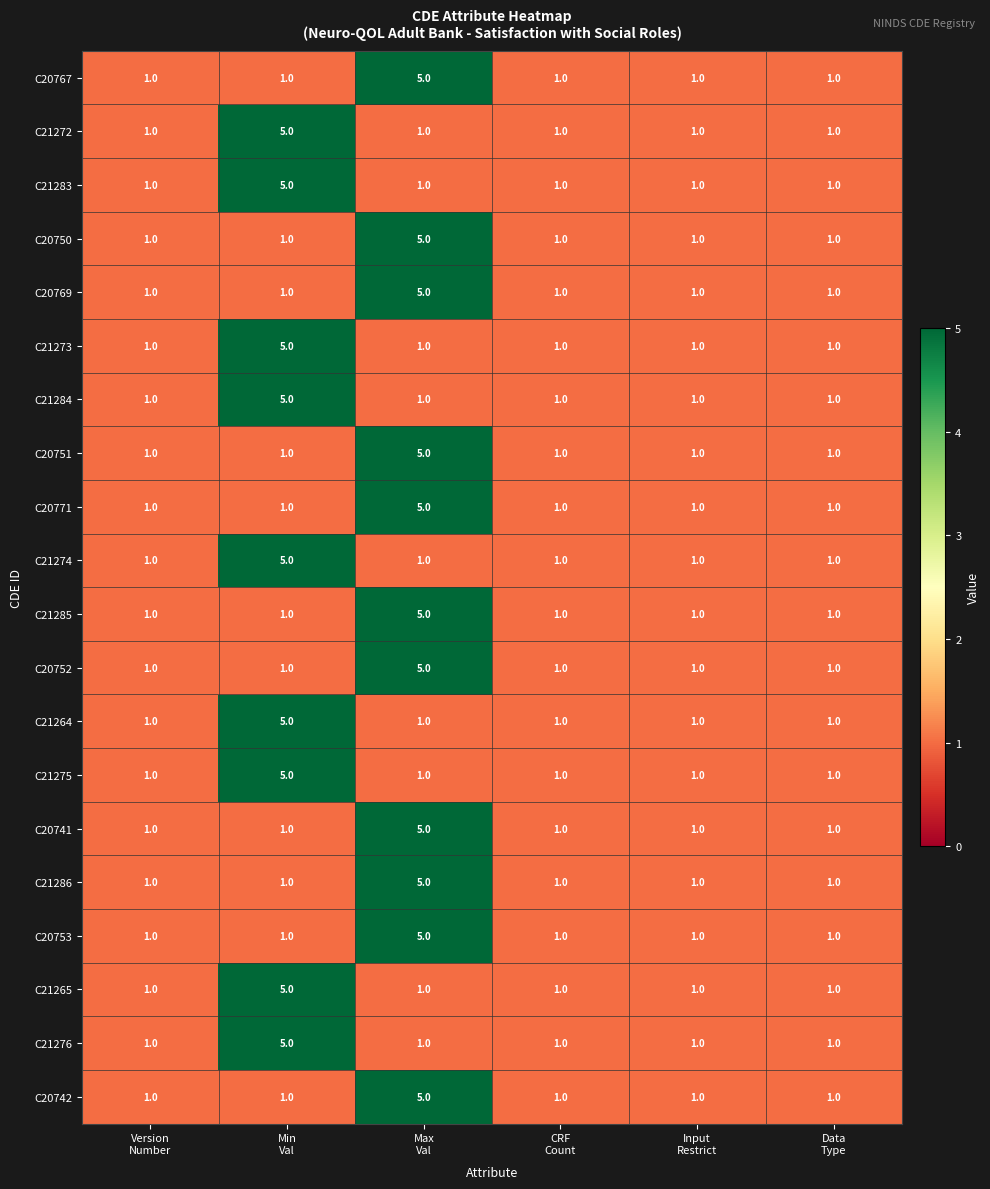

What is the difference between the maximum and second lowest values in the C20771 series?

4